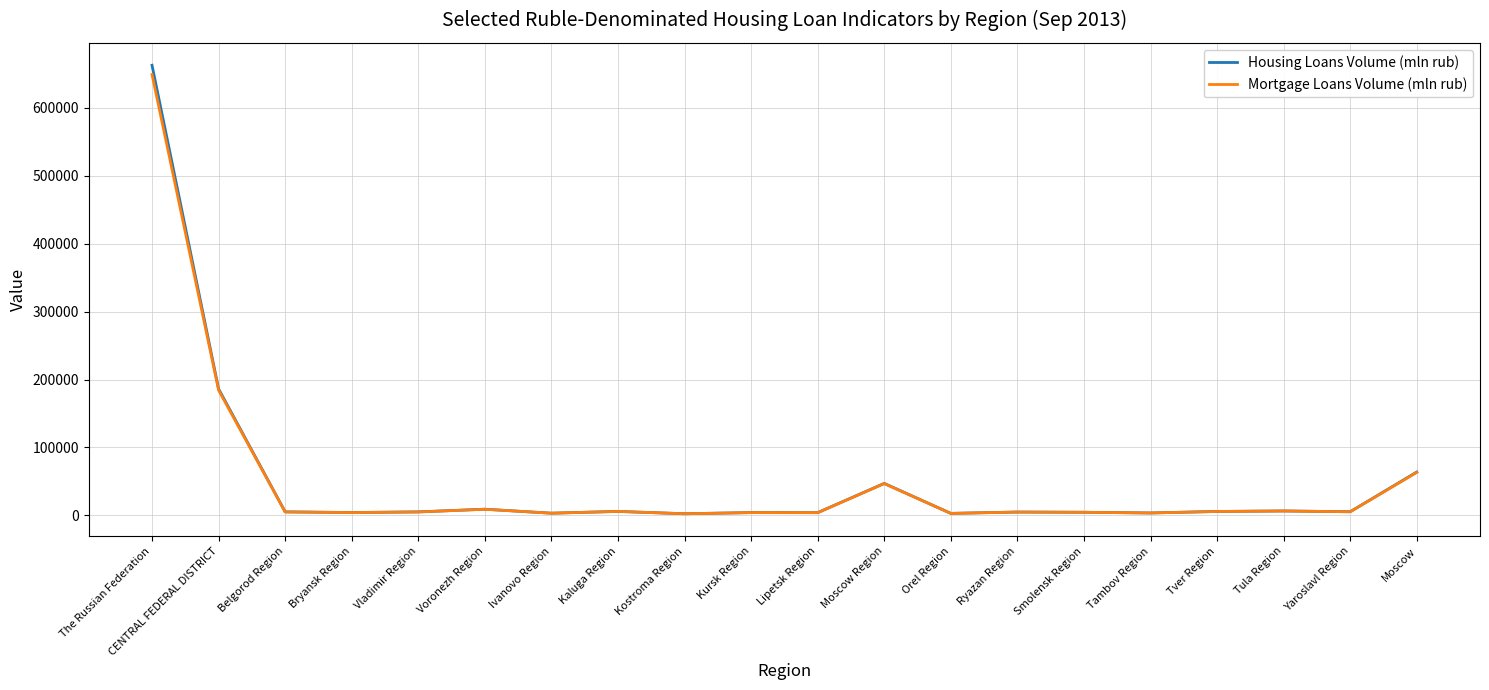

In Mortgage Loans Volume (mln rub), how many points are higher than both neighbors (excluding endpoints)?

6